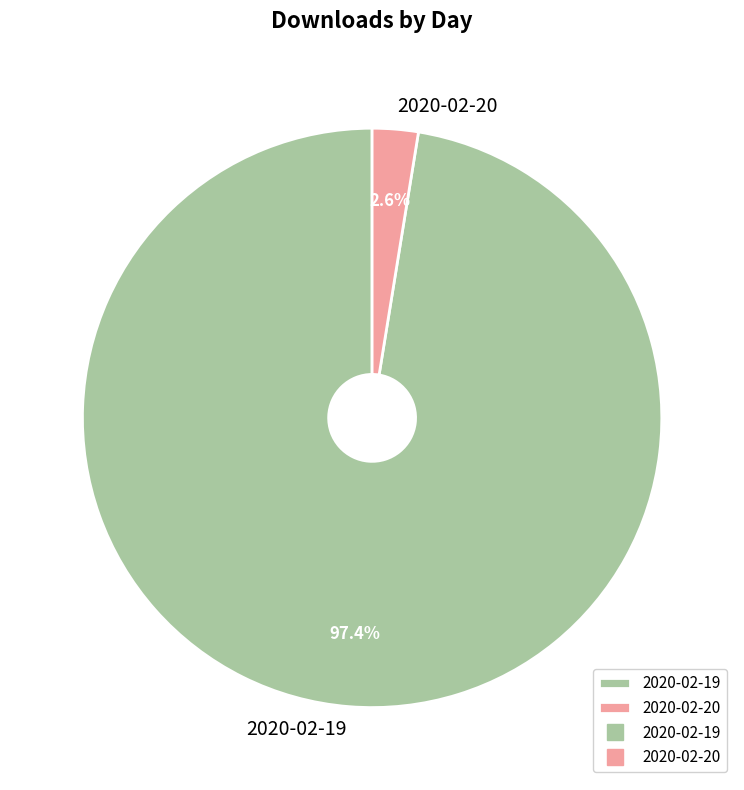

To the nearest percent, what is the average slice percentage?

50%